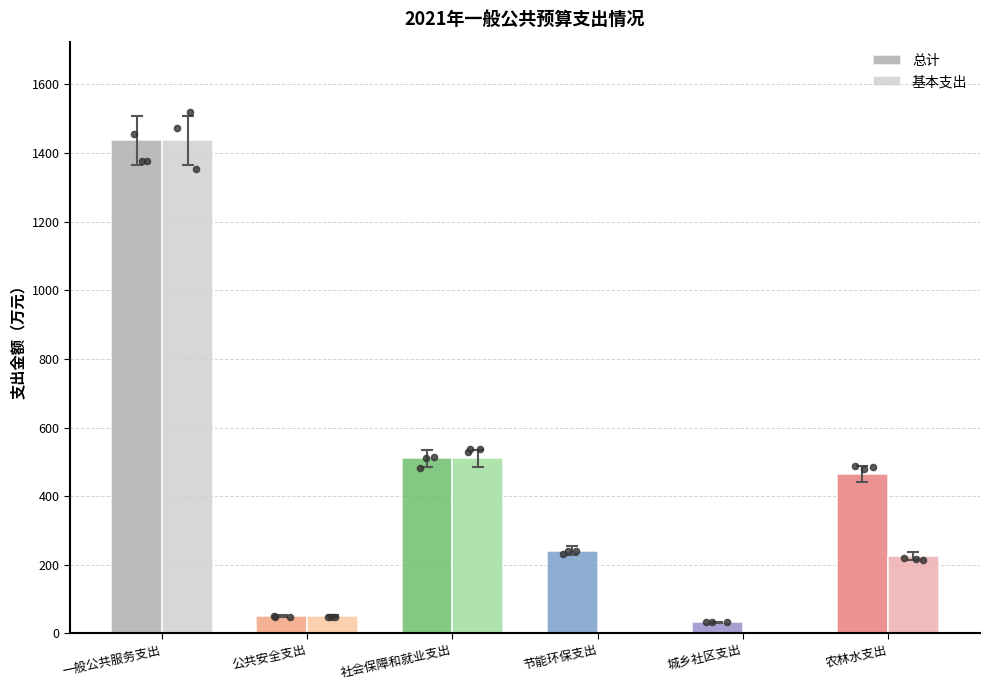

At how many categories does at least one series exceed 38?

5